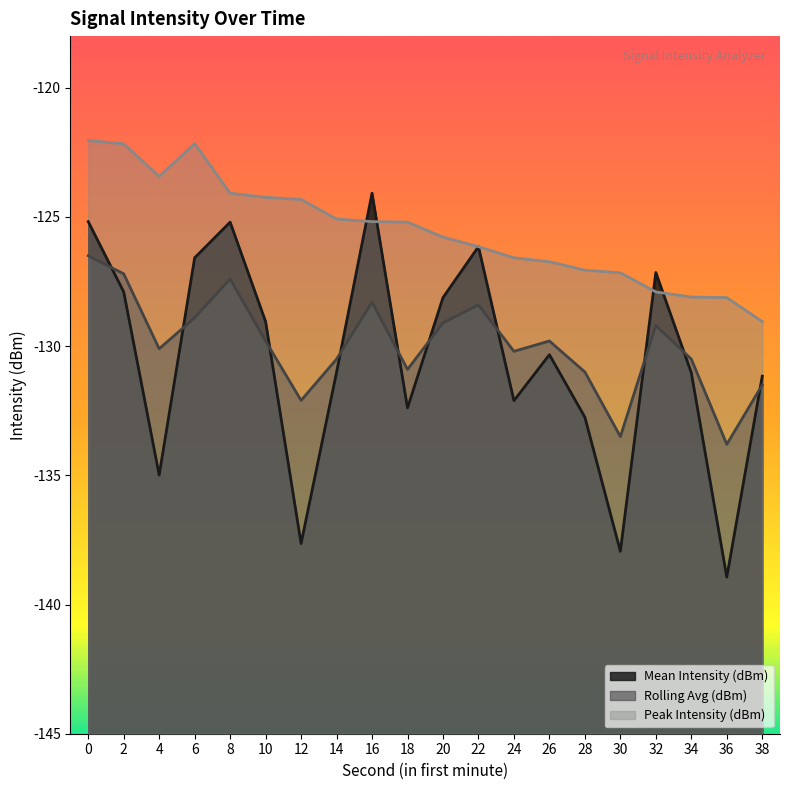

True or false: Rolling Avg (dBm) and Peak Intensity (dBm) cross at least once.

False